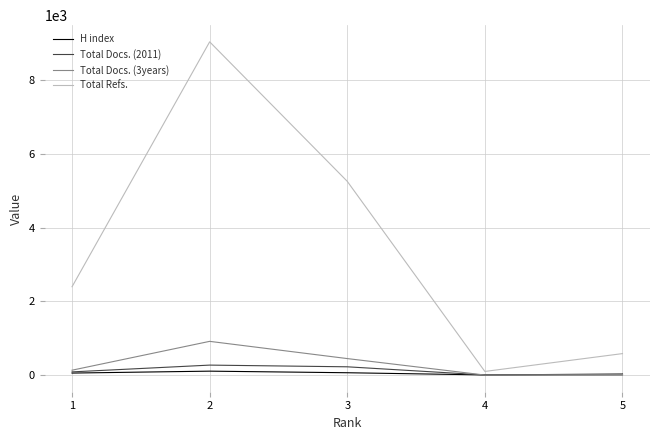

What is the difference between the Total Docs. (2011) values at 2 and 5?

265